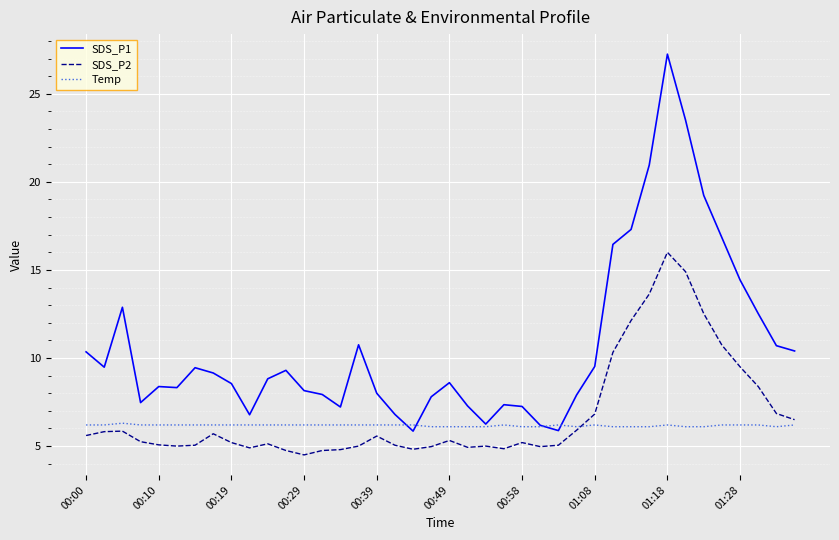

What is the minimum value for Temp?

6.1